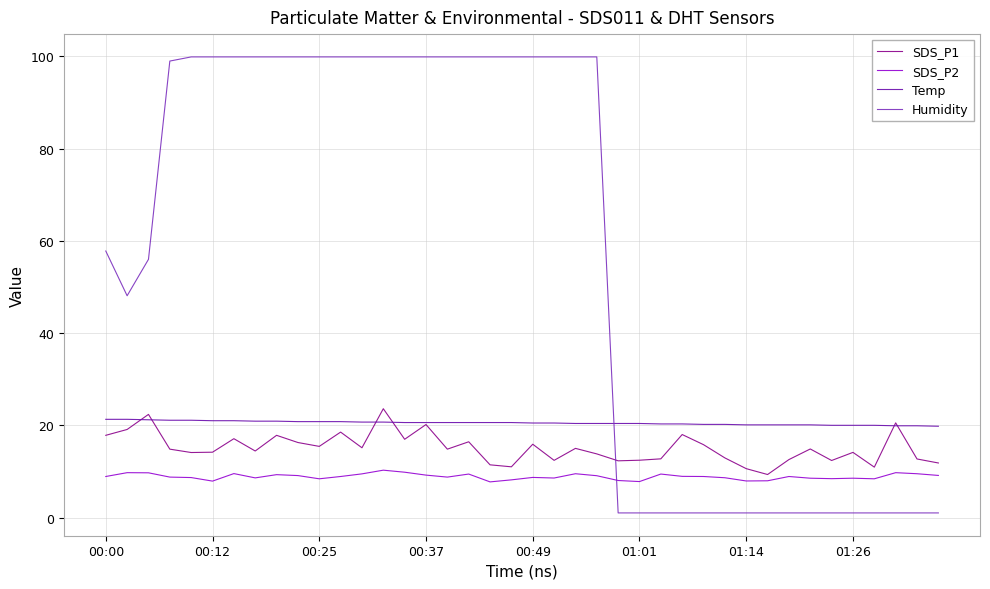

What is the minimum value shown in the chart?

1.0